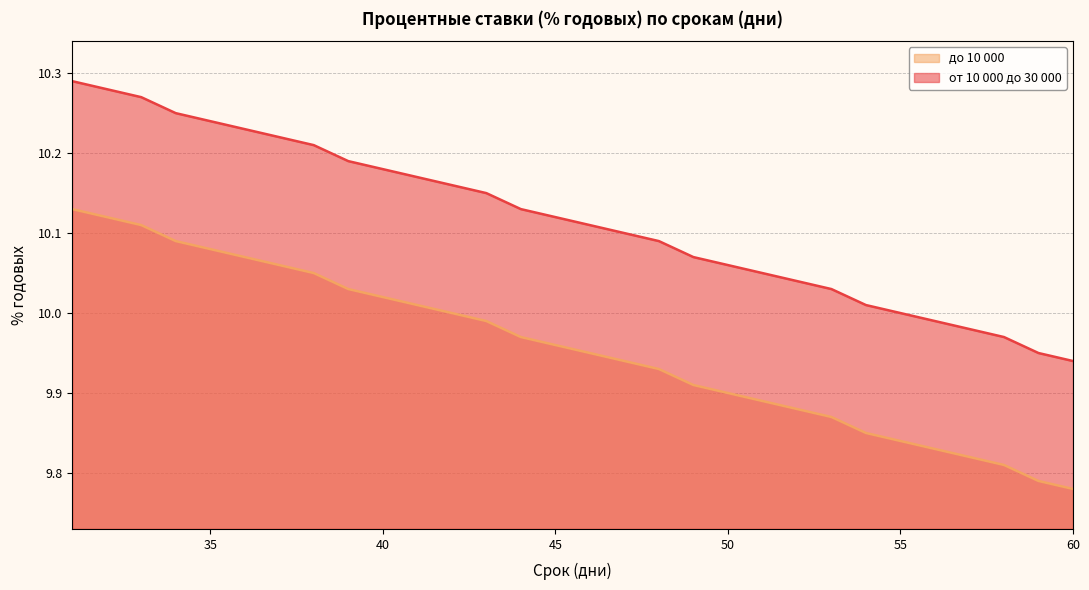

Which label corresponds to the largest value in the chart?

31